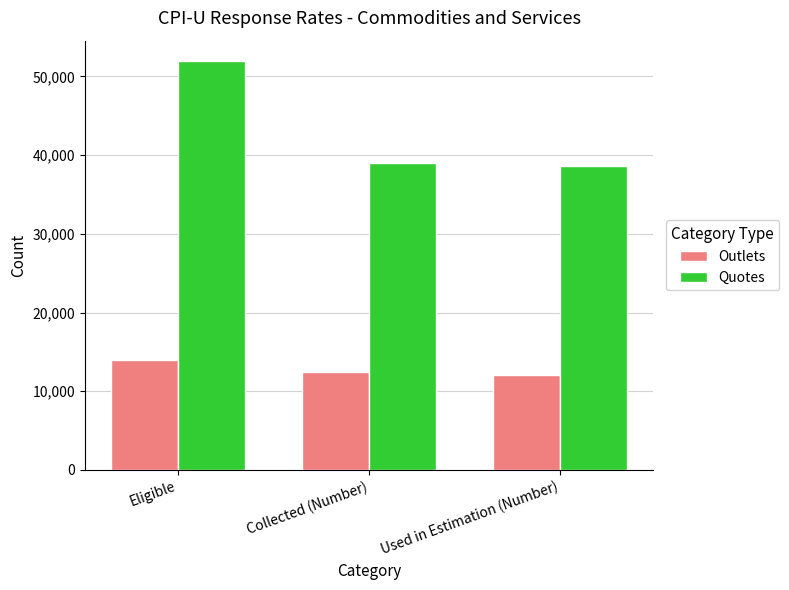

What is the smallest value displayed?

12011